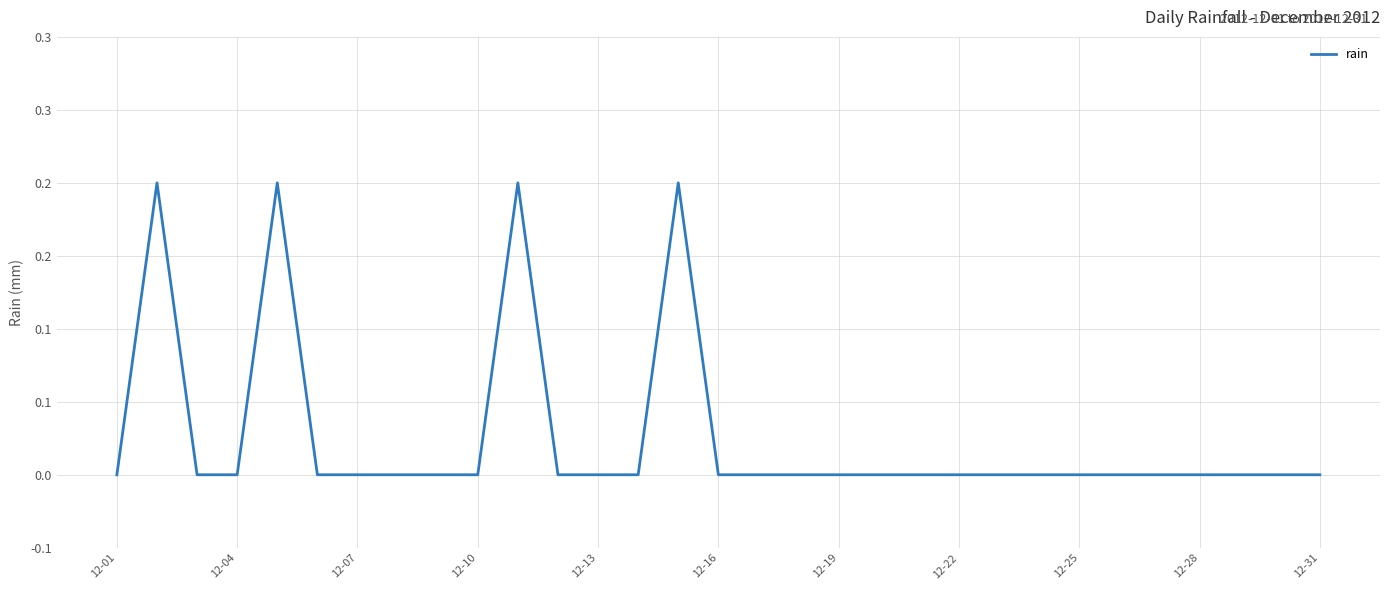

Is this an area chart (filled region under the line)?

No